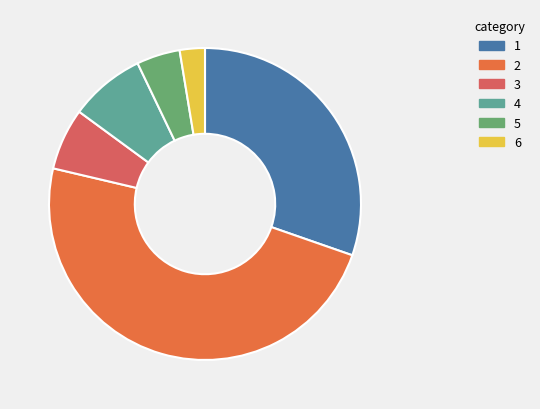

Does any single category account for the majority?

No